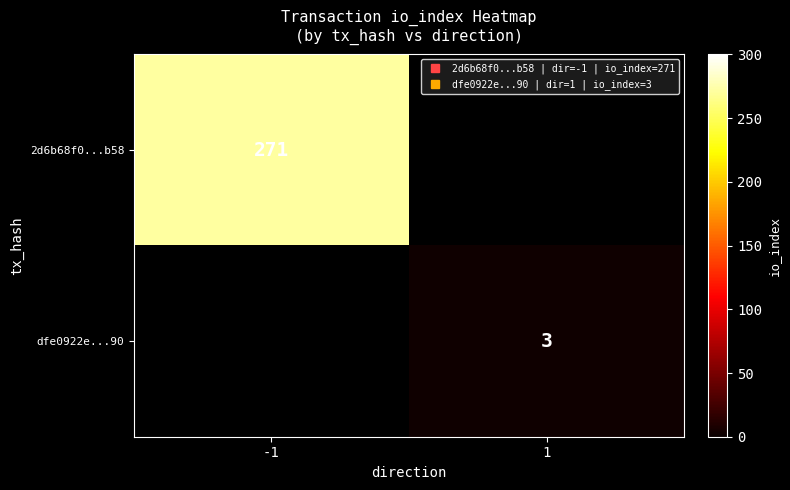

Rank the series by their average value, from highest to lowest.

2d6b68f0...b58, dfe0922e...90